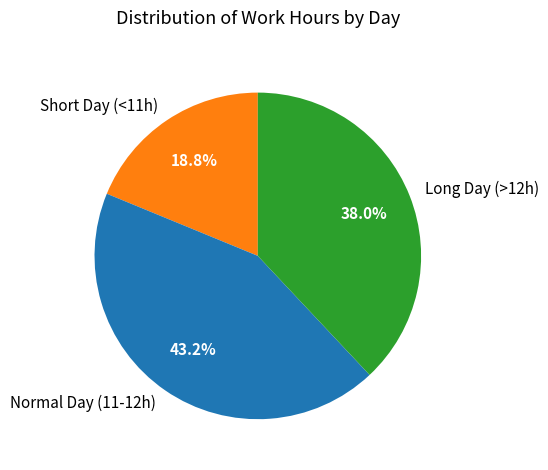

Rank the categories by value from highest to lowest.

Normal Day (11-12h), Long Day (>12h), Short Day (<11h)